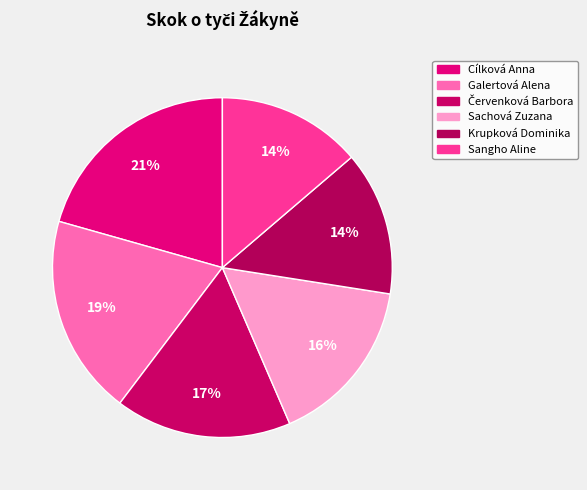

Count the number of slices in the pie.

6